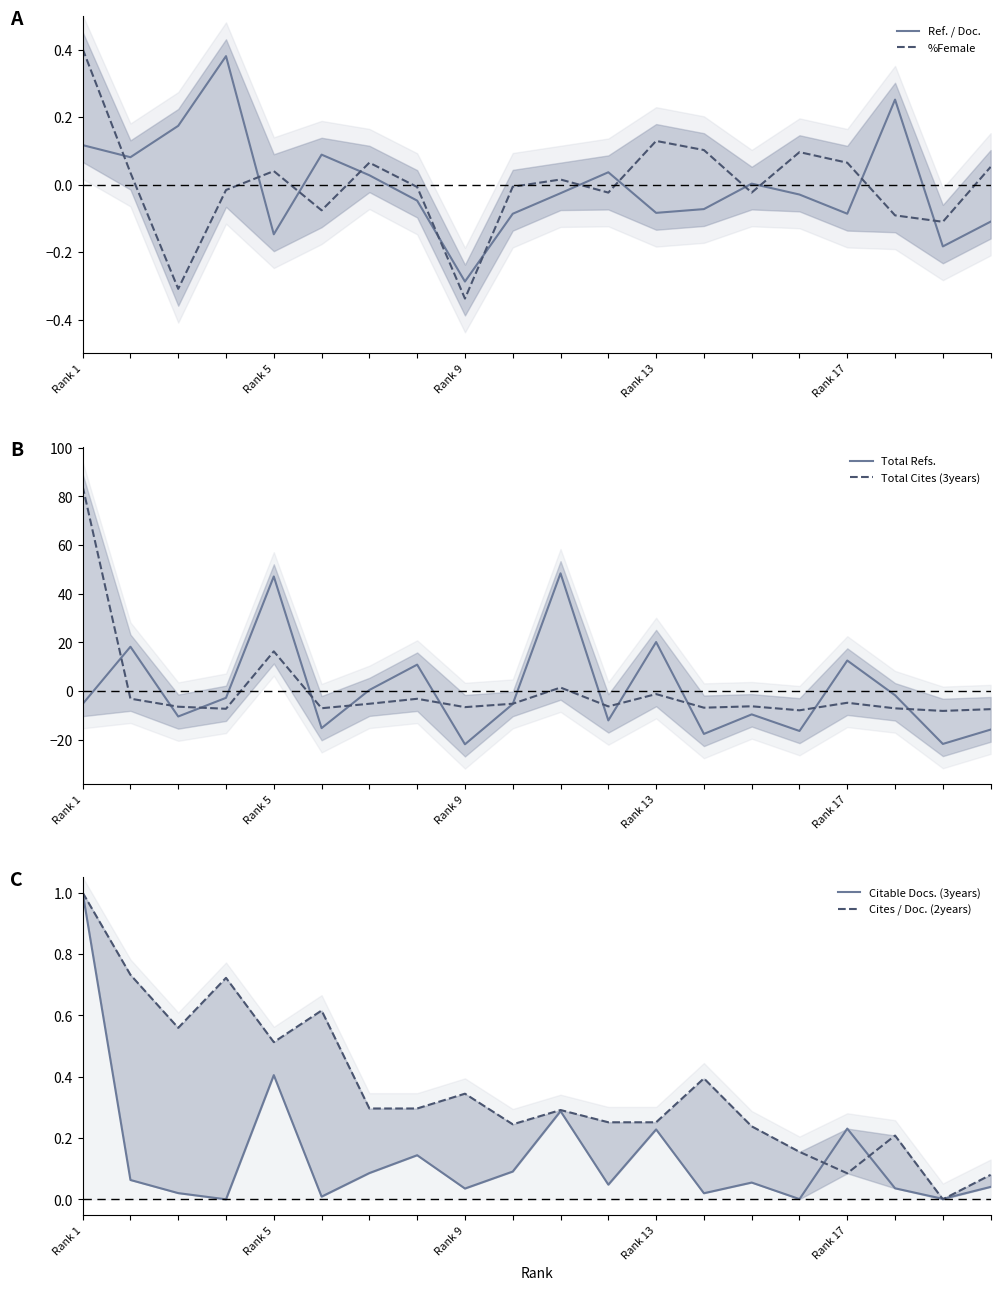

The value of Total Cites (3years) at Rank 17 is -4.9. True or false?

True